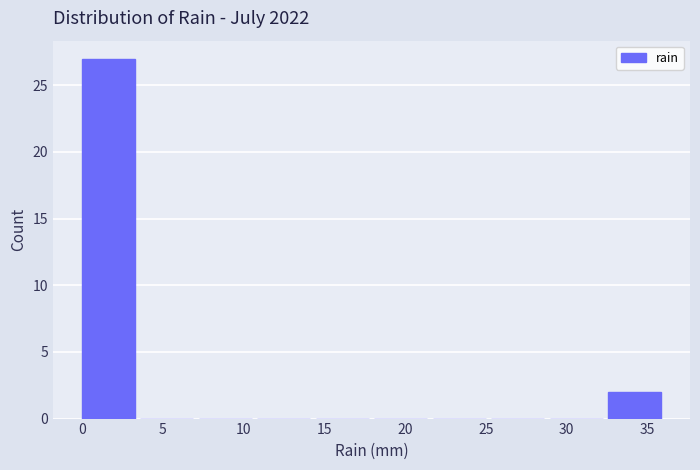

Reading left to right, list every bar in this chart as the range it spans on the x-axis followed by its height. Neither the bar edges nor the heights are printed on the chart, so give them approximately, as read against the axes.

0.0 to 3.5: 27
3.5 to 7.0: 0
7.0 to 11.0: 0
11.0 to 14.5: 0
14.5 to 18.0: 0
18.0 to 21.5: 0
21.5 to 25.5: 0
25.5 to 29.0: 0
29.0 to 32.5: 0
32.5 to 36.0: 2